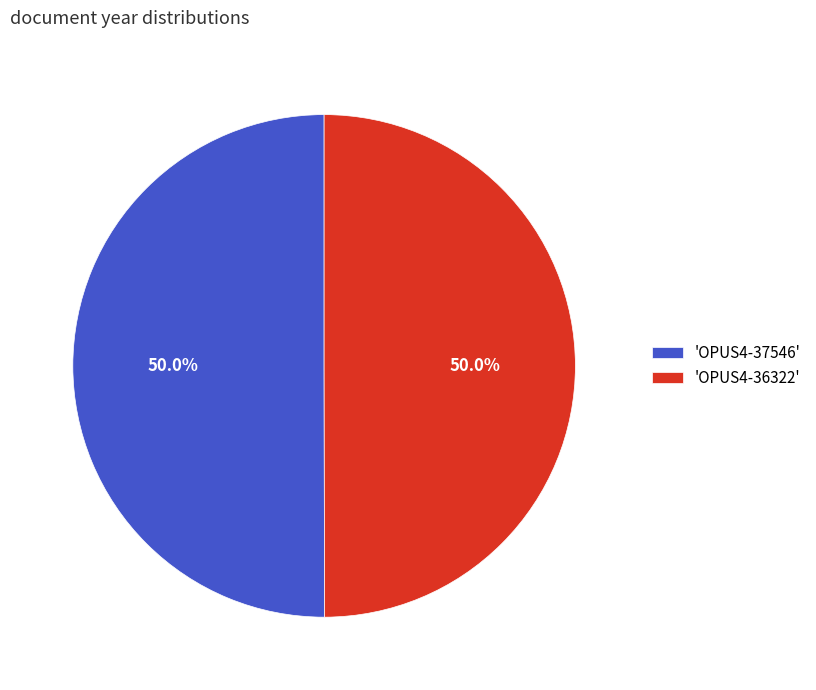

What is the ratio of the value at 'OPUS4-37546' to the value at 'OPUS4-36322'?

1.0